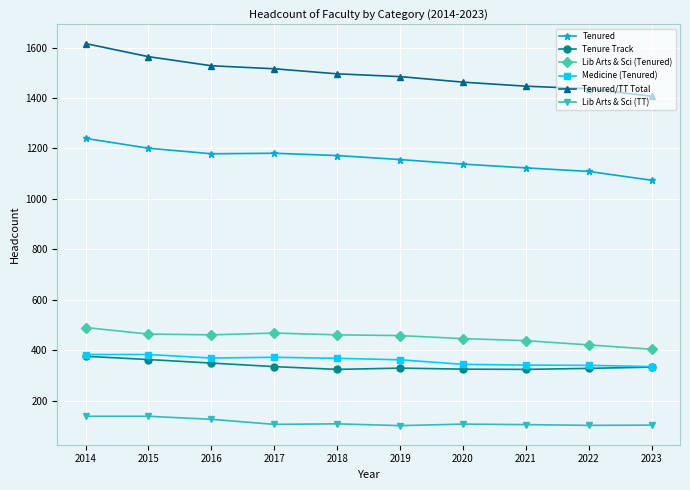

Is the value of Medicine (Tenured) at 2021 greater than the value of Lib Arts & Sci (TT) at 2021?

Yes